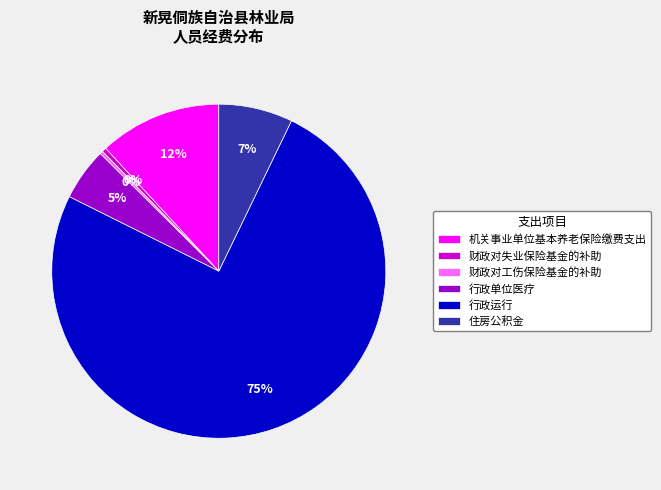

To the nearest percent, what is the difference between the 财政对工伤保险基金的补助 and 行政单位医疗 slice percentages?

5%